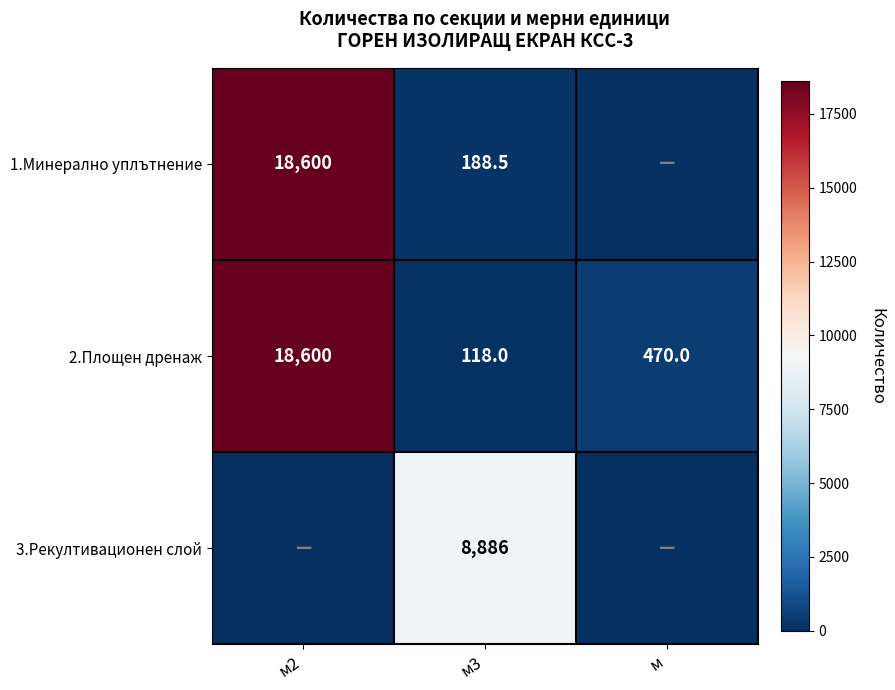

What is the sum of all 2.Площен дренаж values?

19188.0